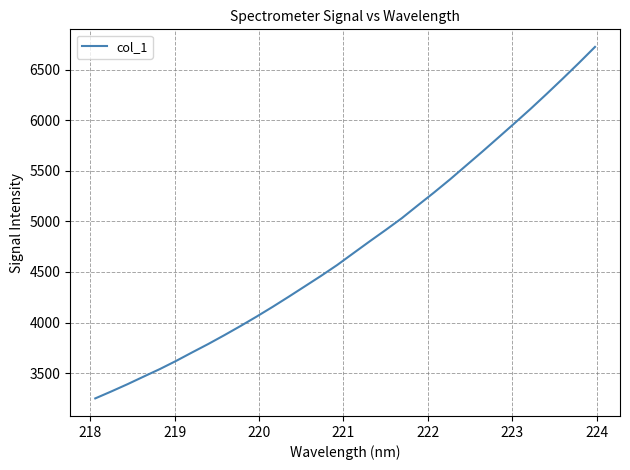

What is the greatest value displayed?

6727.8